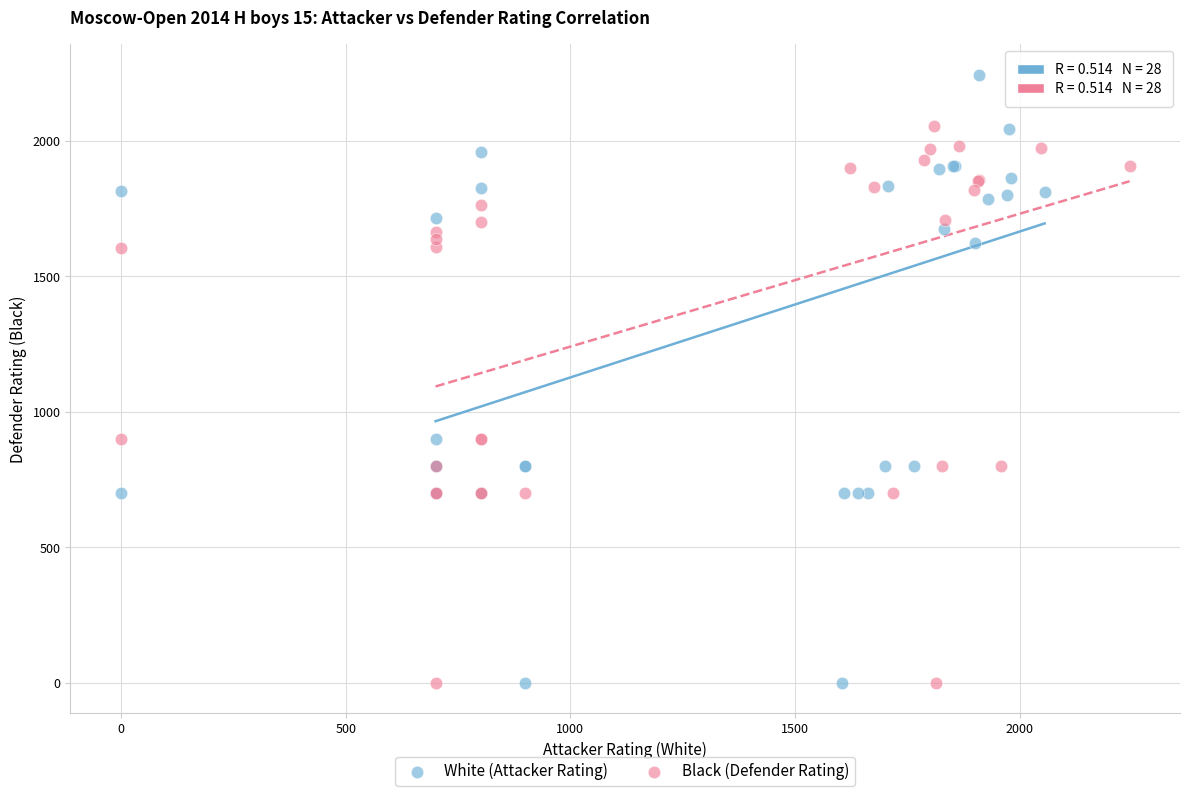

What are all the series names shown in the legend?

White (Attacker Rating), Black (Defender Rating)